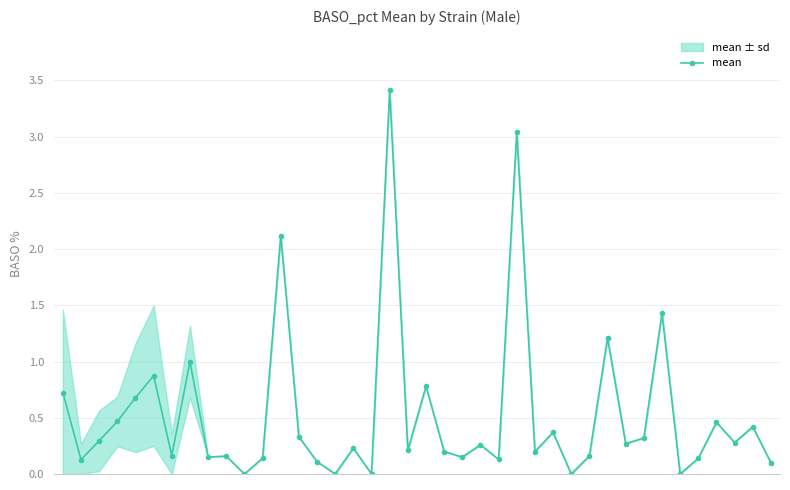

The value at 8 is 0.1. True or false?

True